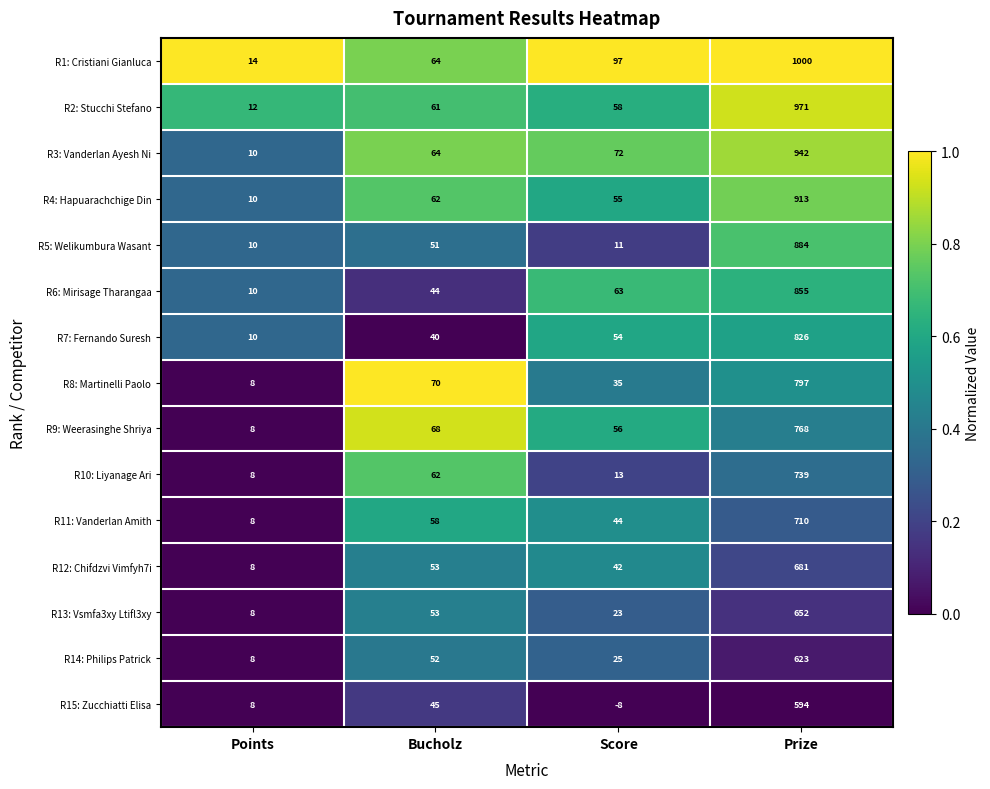

Is it true that R12: Chifdzvi Vimfyh7i equals 53 at Bucholz?

True